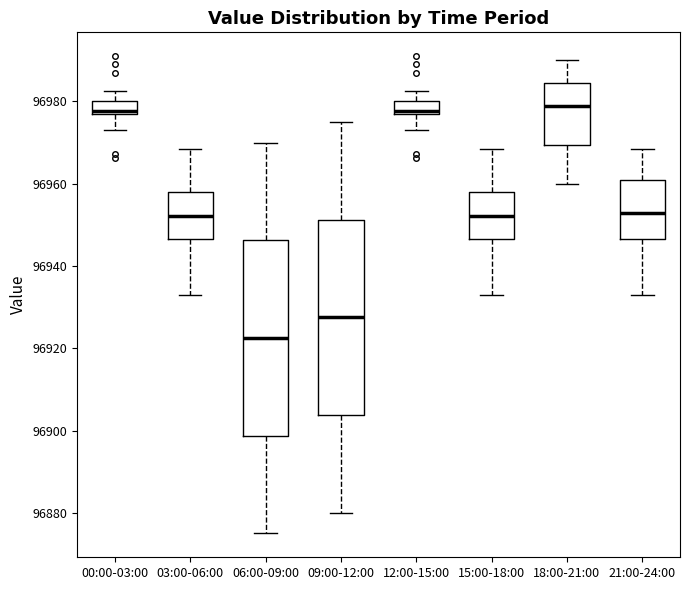

Which box has the lowest median line?

06:00-09:00